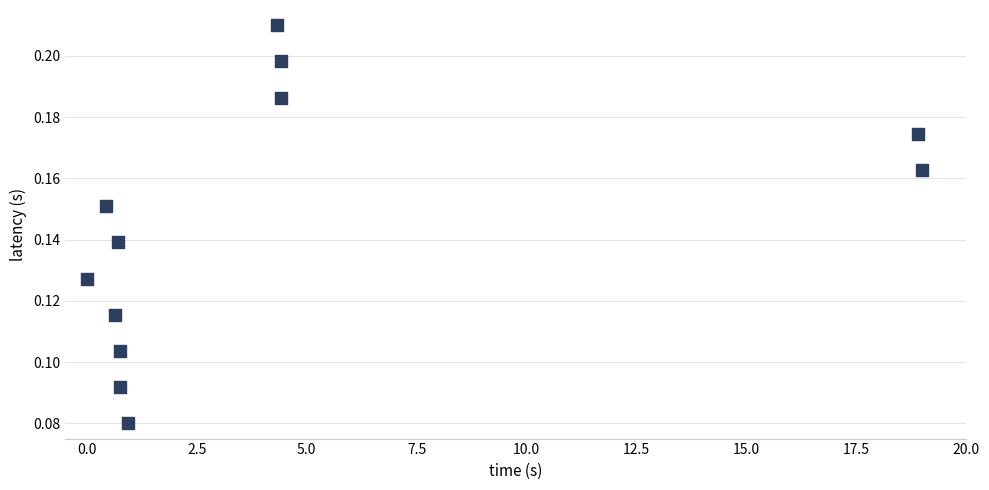

What is the range of X values (max minus min)?

19.0